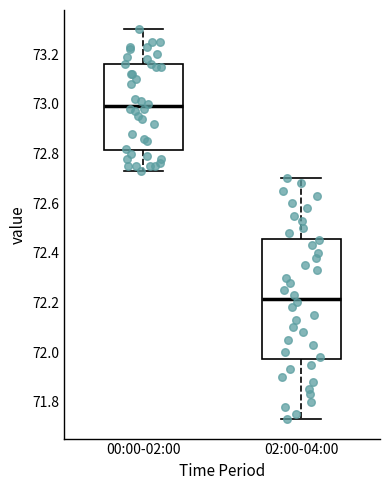

Comparing the boxes themselves (not the whiskers), which one is the tallest?

02:00-04:00